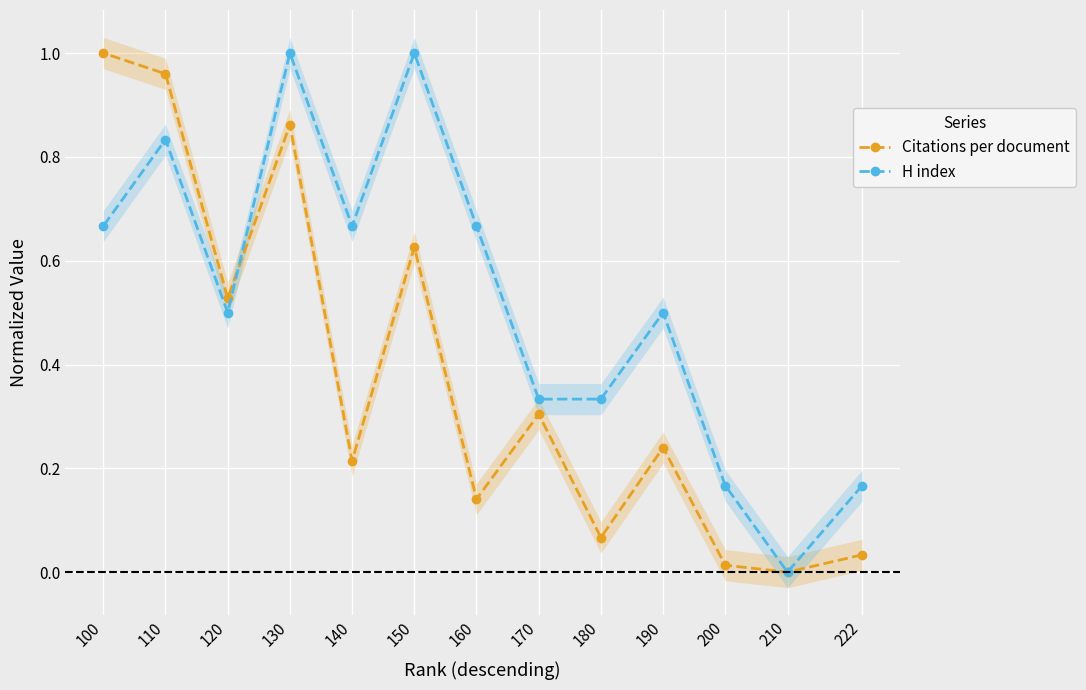

Is the value of Citations per document at 210 greater than the value of H index at 190?

No